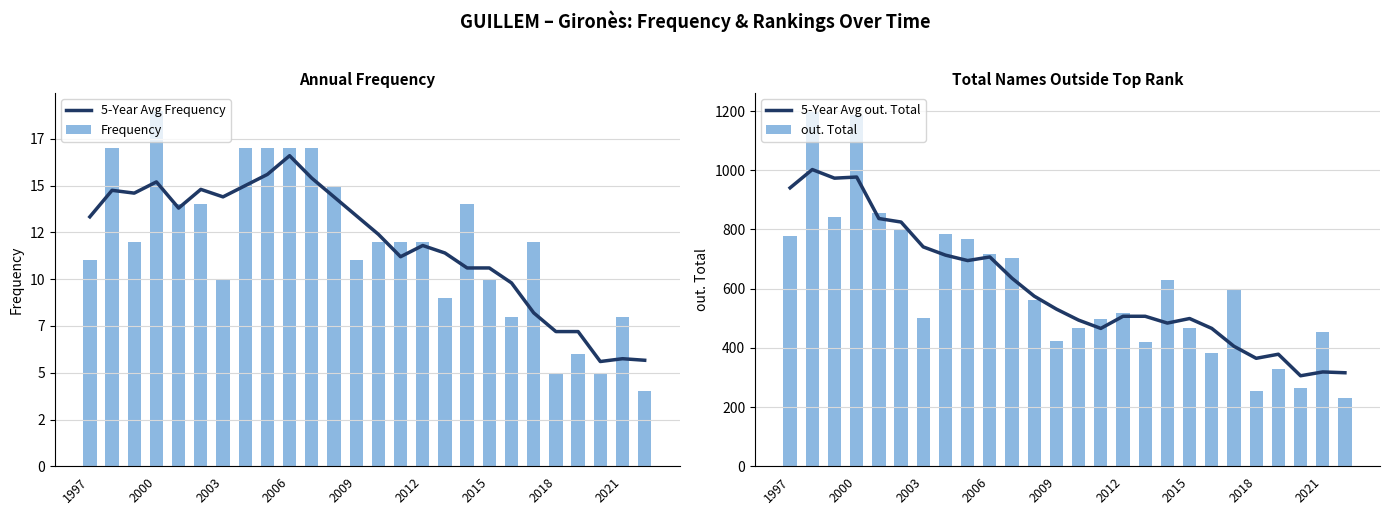

What is the lowest value of the 5-Year Avg out. Total series?

305.8